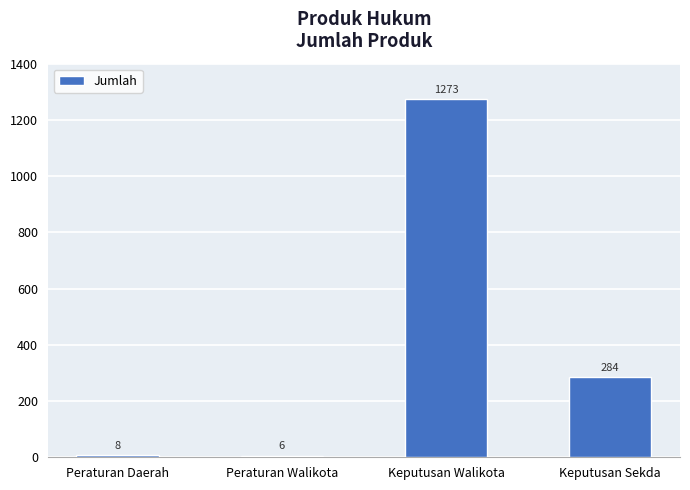

At which category does the chart reach its peak across all series?

Keputusan Walikota